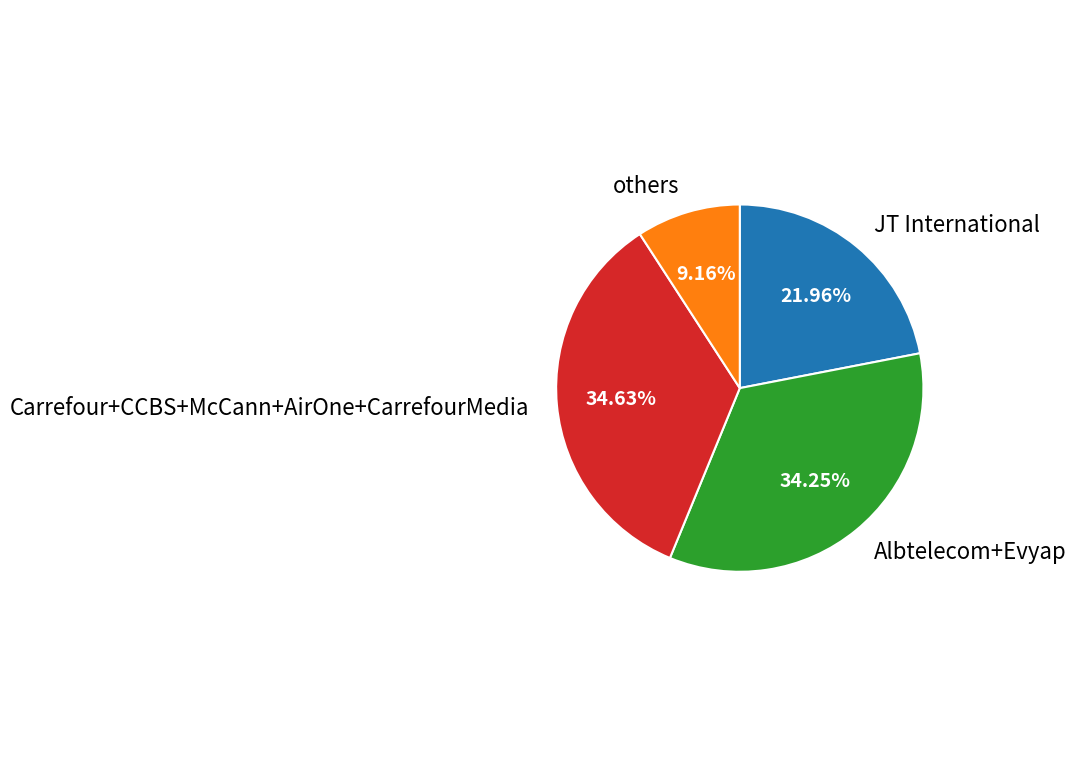

Is Albtelecom+Evyap the majority of the pie?

No